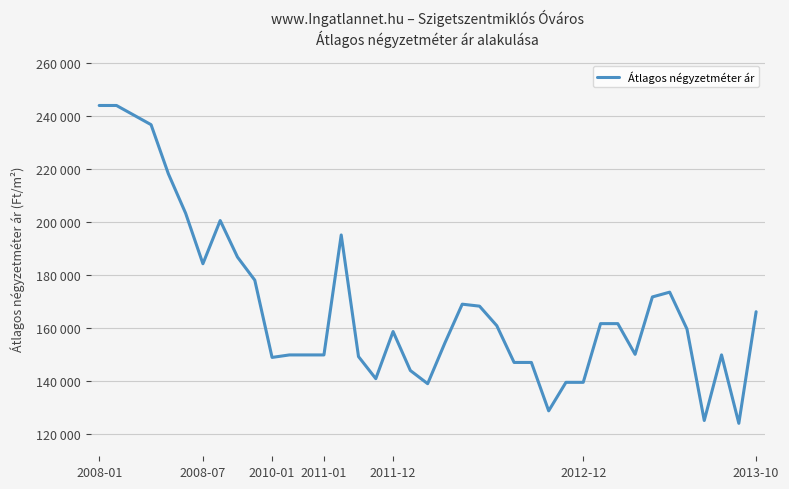

Is this an area chart (filled region under the line)?

No